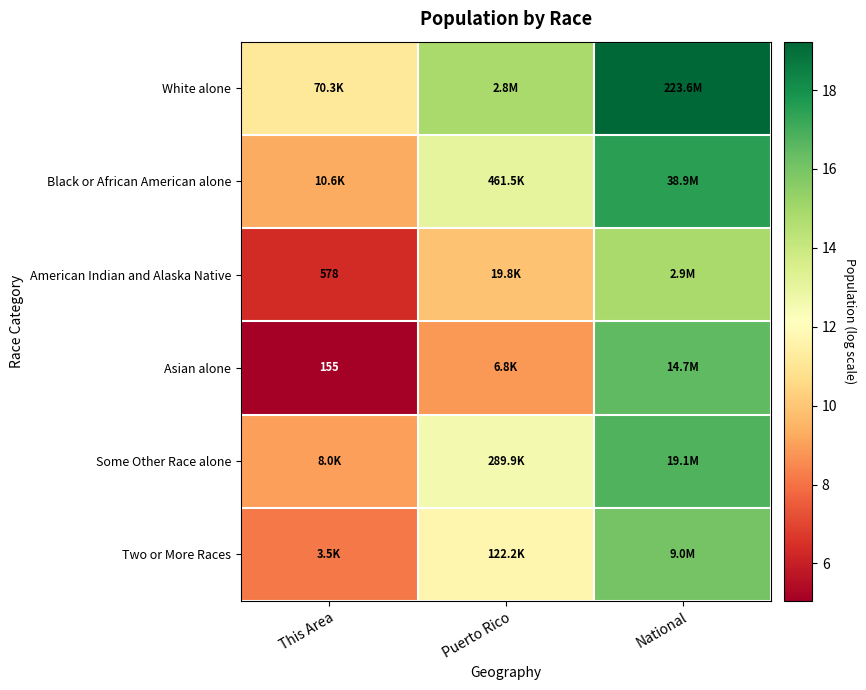

What is the spread (max minus min) of values at Puerto Rico?

6.0